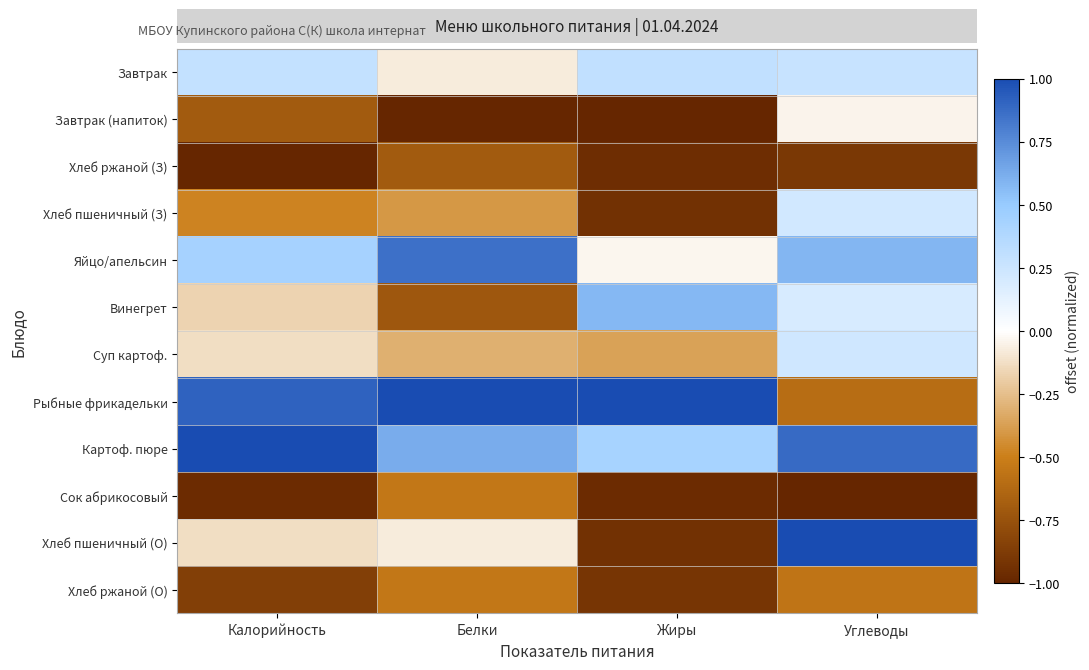

List the series in order of their peak value, lowest first.

Хлеб ржаной (З), Сок абрикосовый, Хлеб ржаной (О), Завтрак (напиток), Хлеб пшеничный (З), Суп картоф., Завтрак, Винегрет, Яйцо/апельсин, Рыбные фрикадельки, Картоф. пюре, Хлеб пшеничный (О)